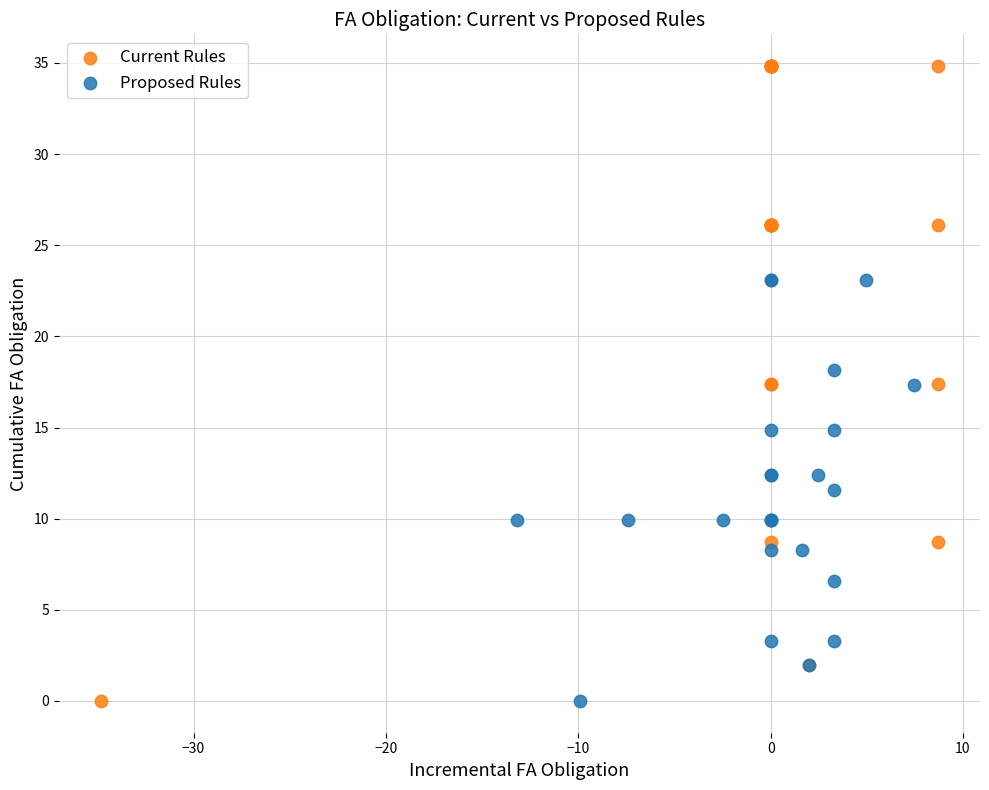

Which series has the widest spread of Y values?

Current Rules